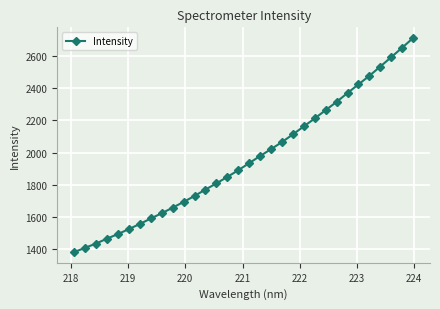

What is the minimum value shown in the chart?

1379.5